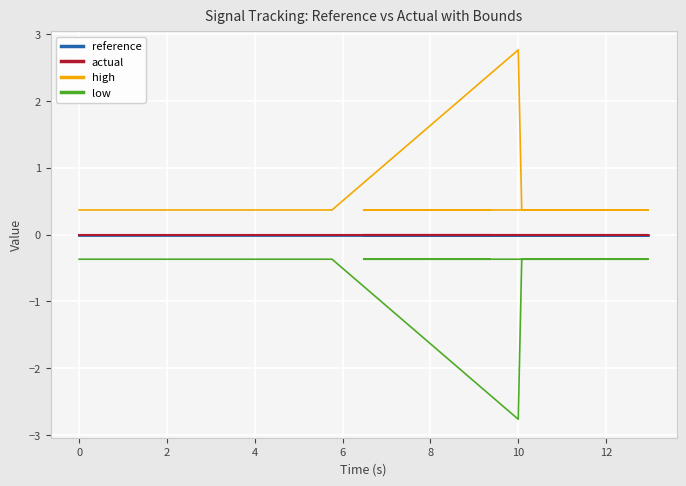

How many lines are shown in the chart?

4